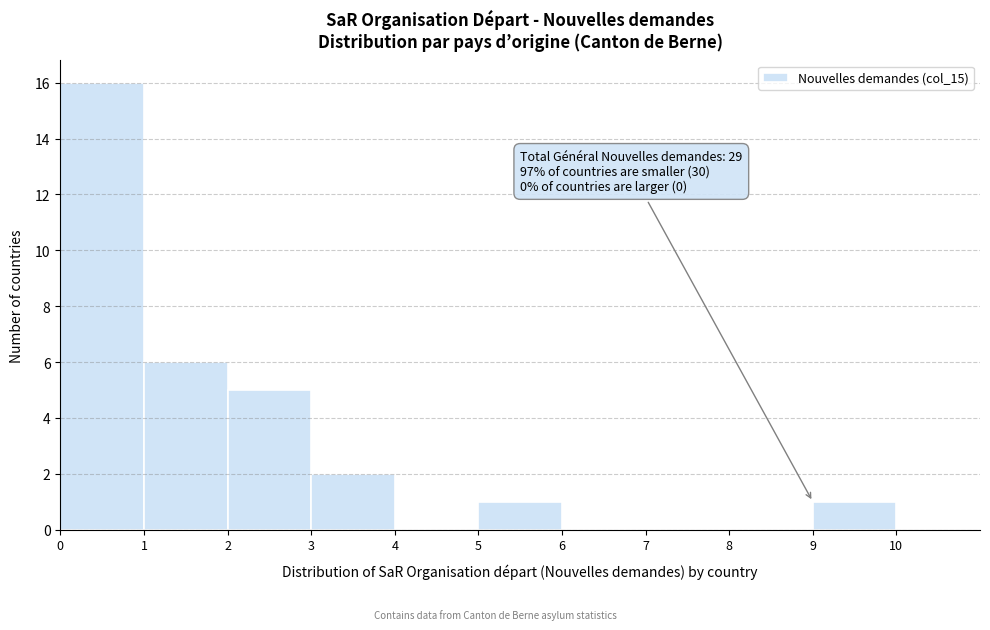

Over which range of the x-axis is the bar tallest?

0 to 1